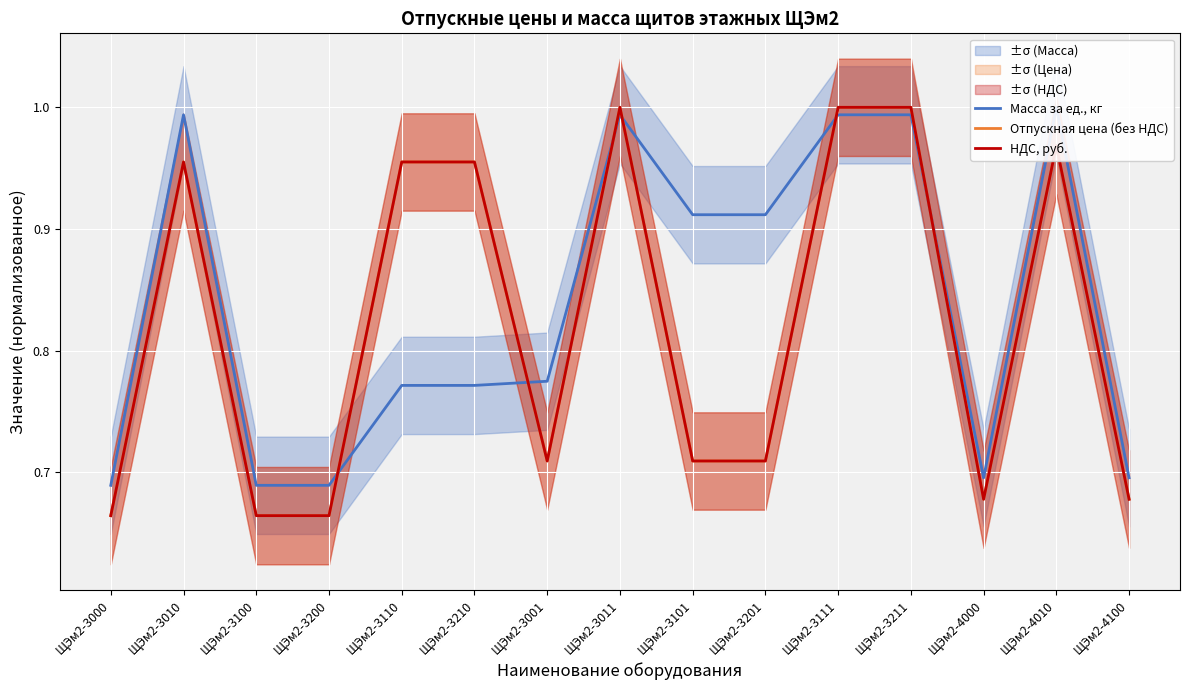

What is the label of the 10th point from the left?

ЩЭм2-3201